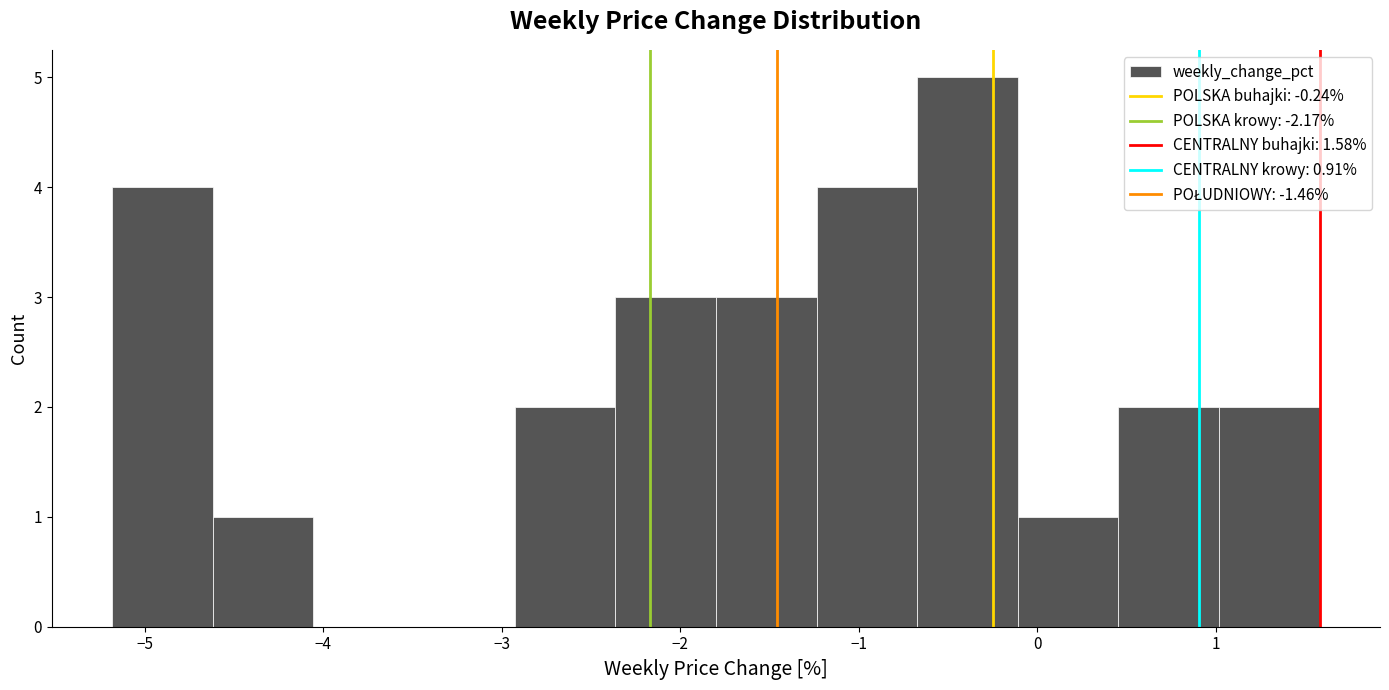

Reading left to right, transcribe this chart: for each bar, give the range it covers on the x-axis and its height. Neither the bar edges nor the heights are printed on the chart, so give them approximately, as read against the axes.

-5.2 to -4.6: 4
-4.6 to -4.1: 1
-4.1 to -3.5: 0
-3.5 to -2.9: 0
-2.9 to -2.4: 2
-2.4 to -1.8: 3
-1.8 to -1.2: 3
-1.2 to -0.7: 4
-0.7 to -0.1: 5
-0.1 to 0.5: 1
0.5 to 1.0: 2
1.0 to 1.6: 2